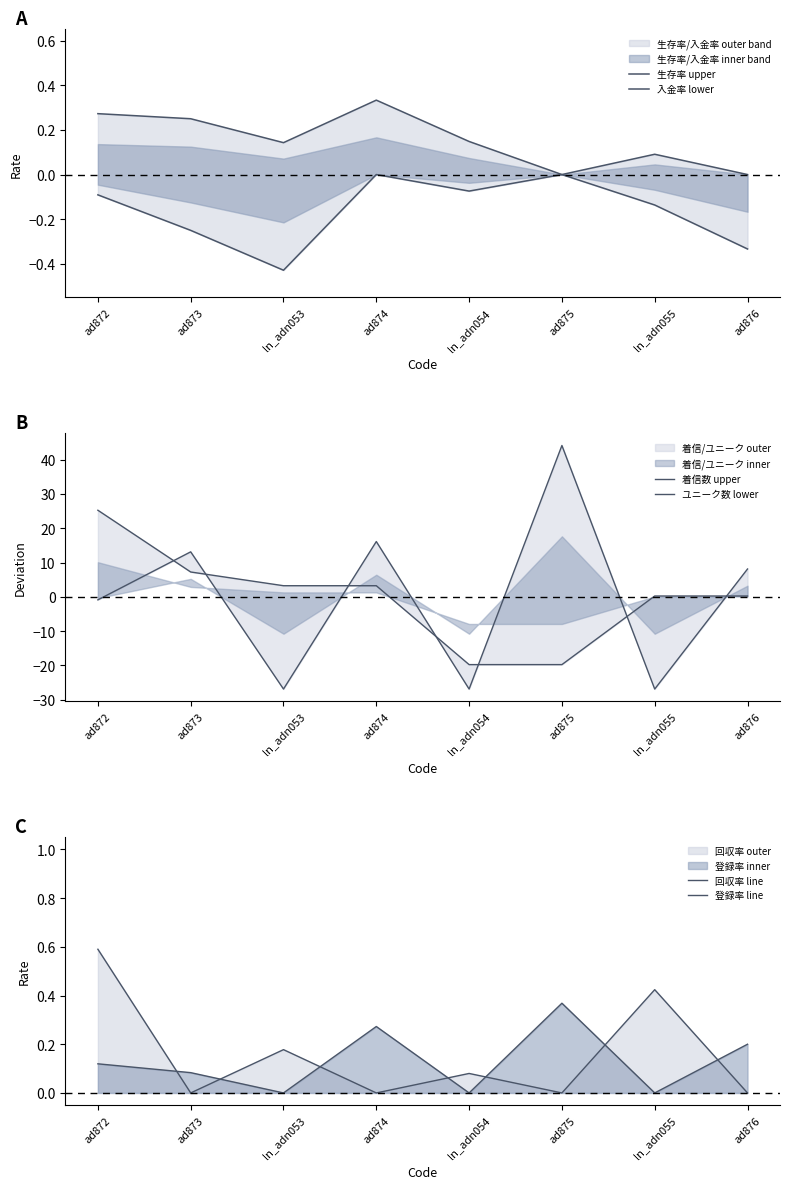

Does the chart display data point markers on the line(s)?

No